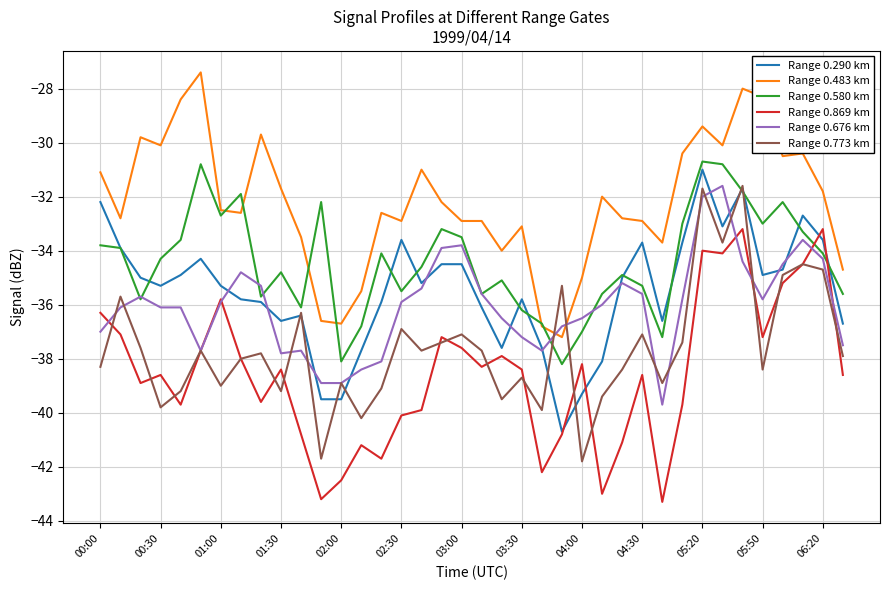

What are all the series names shown in the legend?

Range 0.290 km, Range 0.483 km, Range 0.580 km, Range 0.869 km, Range 0.676 km, Range 0.773 km